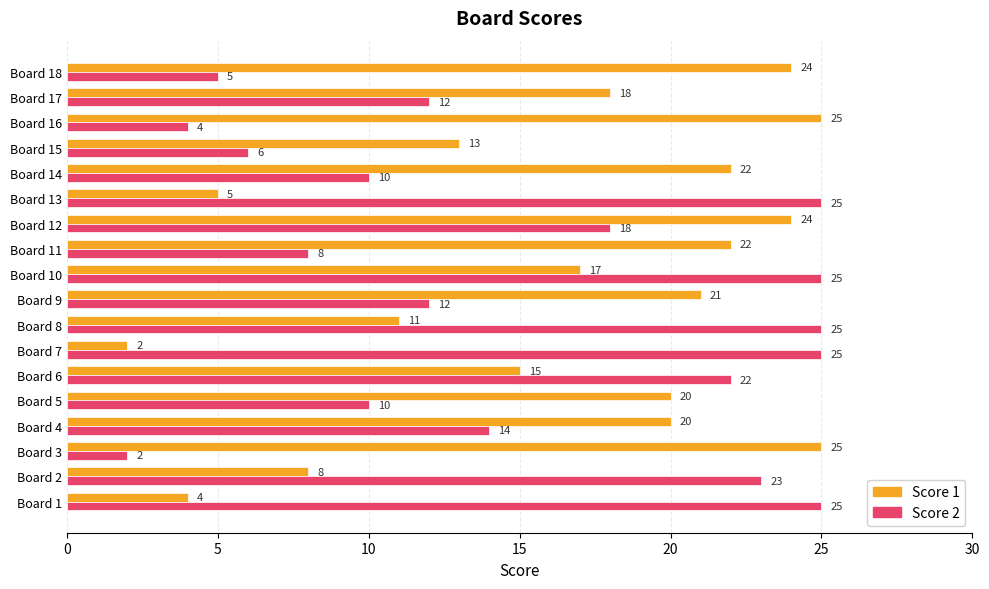

At which label is Score 1 closest to 13?

Board 15